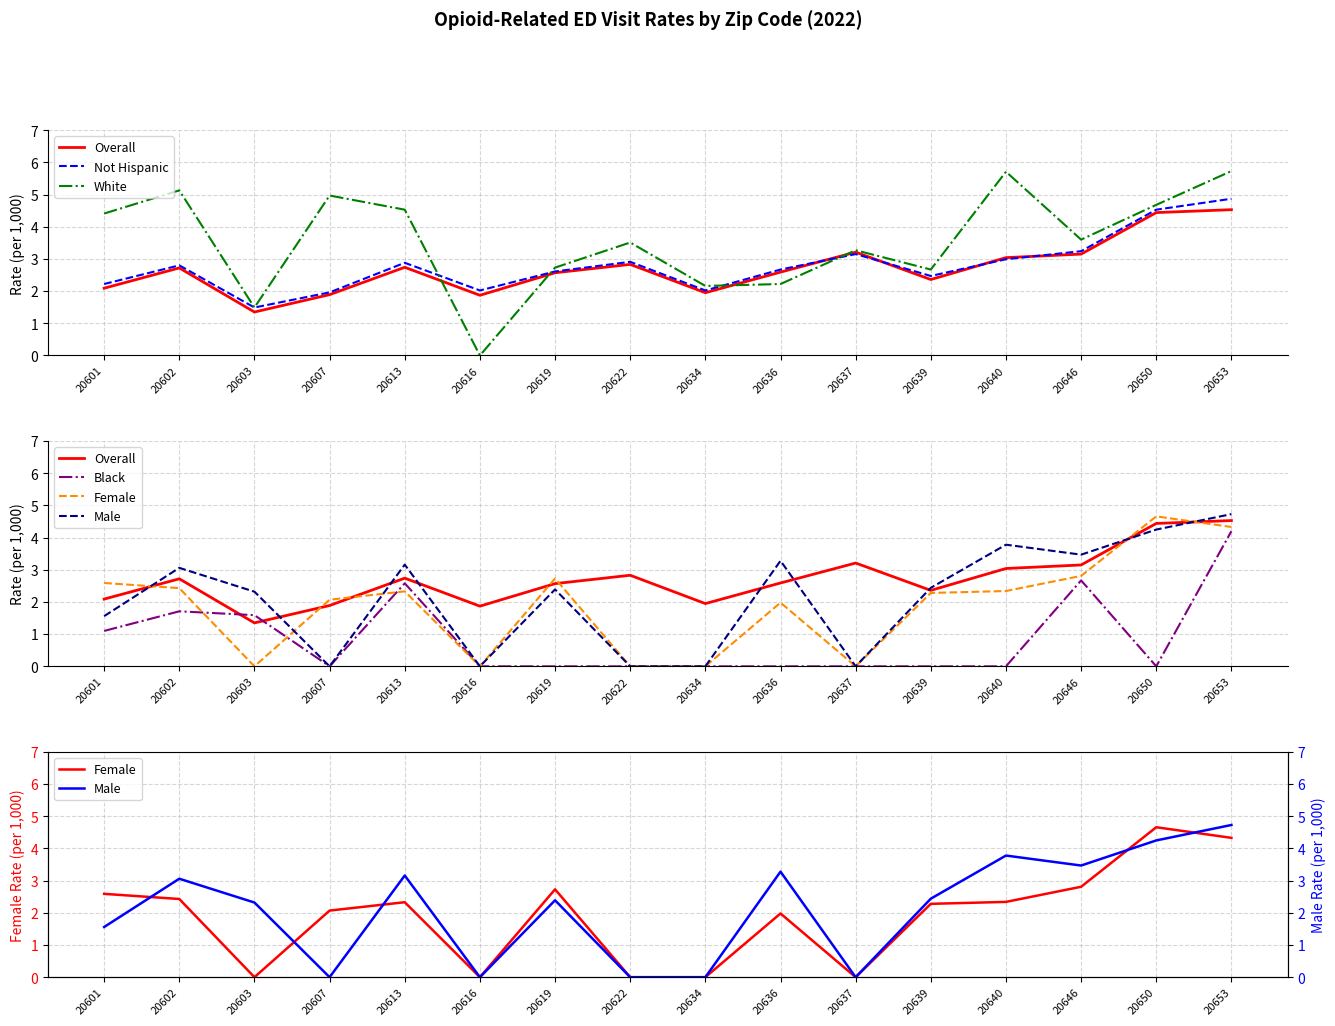

How many interior local valleys does the Overall series have?

4